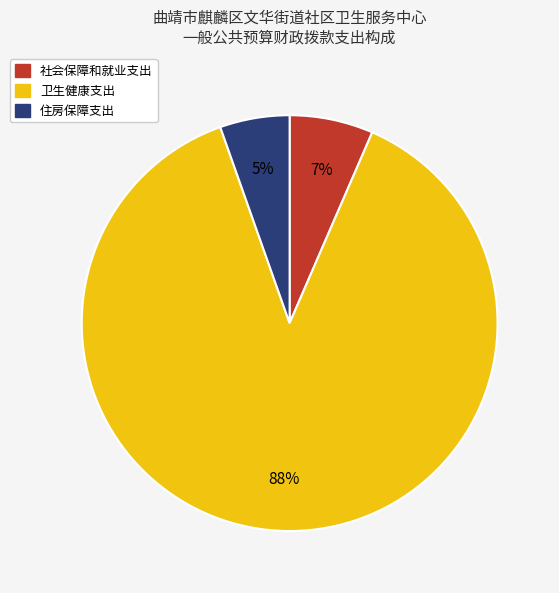

Which category has the smallest portion of the pie?

住房保障支出